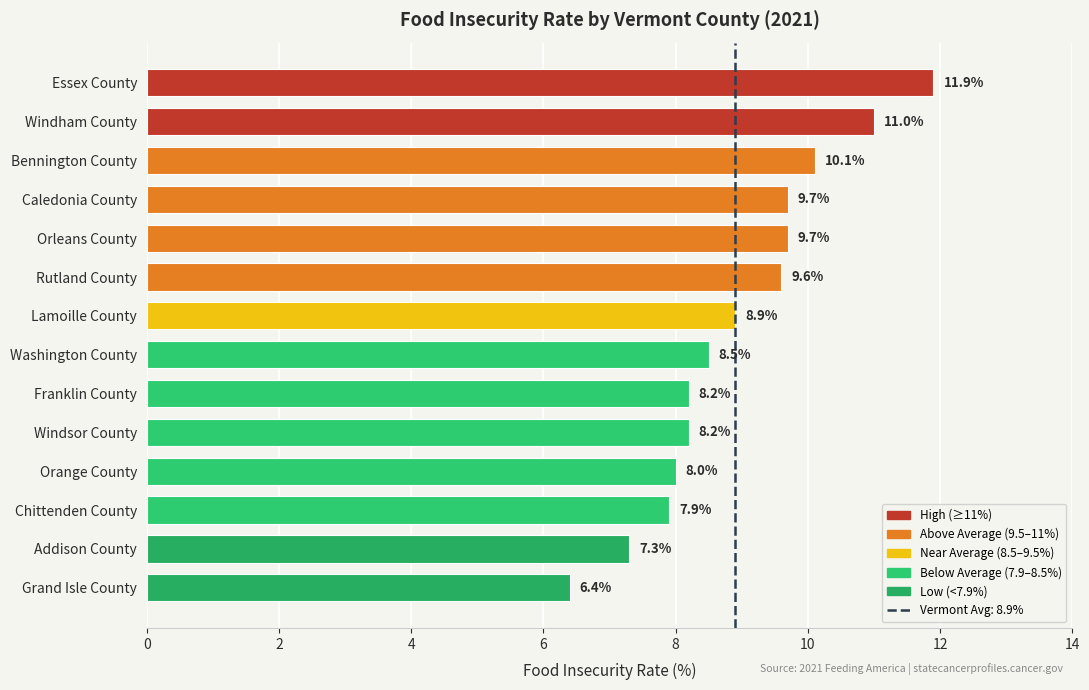

The chart shows a value of 8.0 at Orange County. True or false?

True